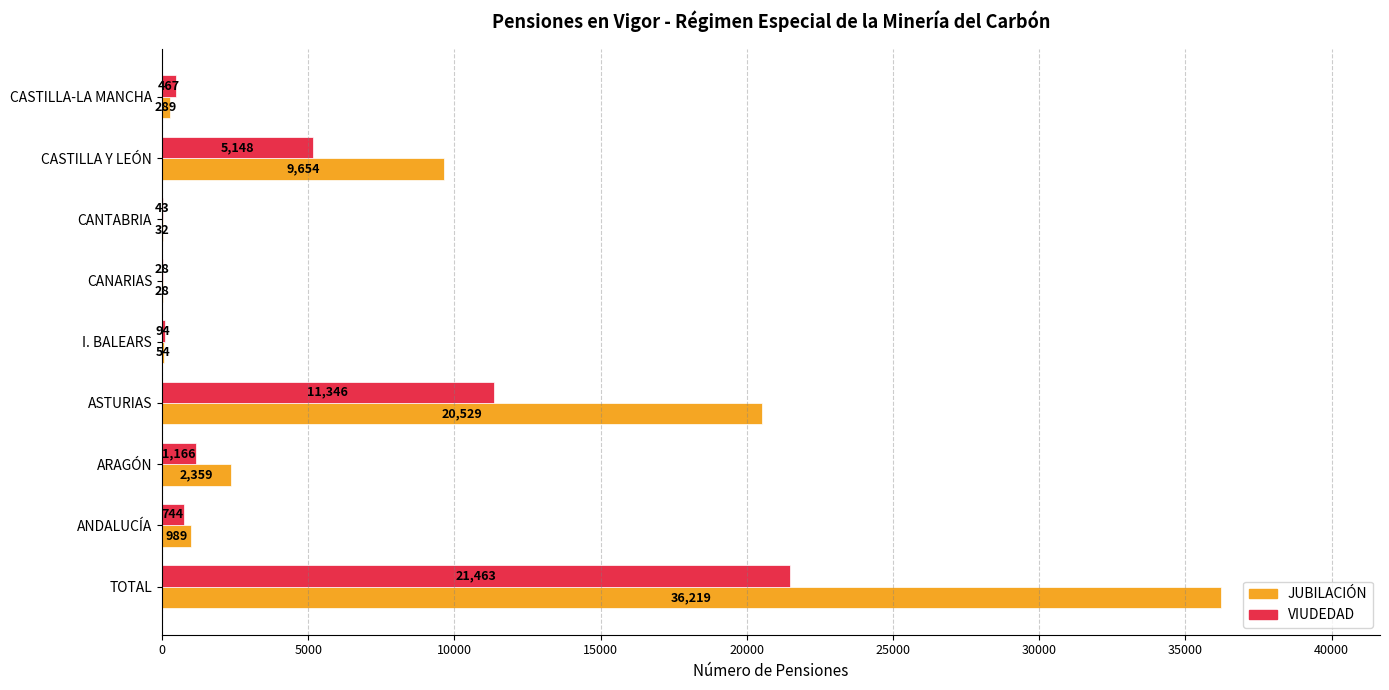

At which label does JUBILACIÓN reach its peak?

TOTAL